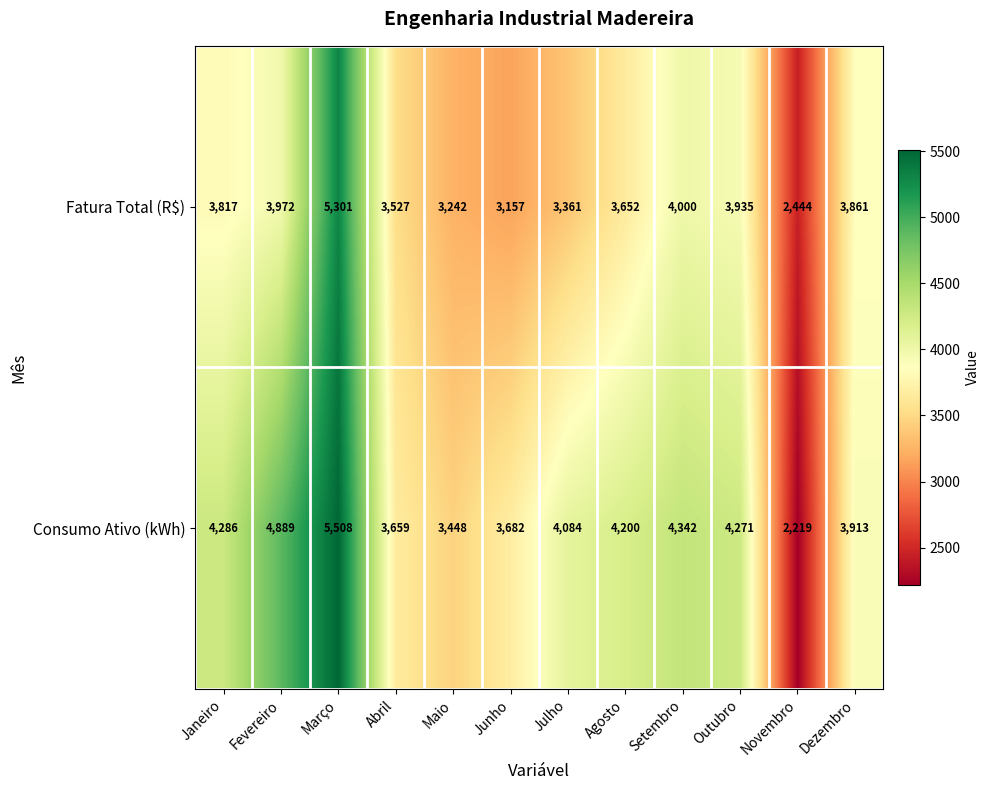

How many categories are shown in the chart?

12